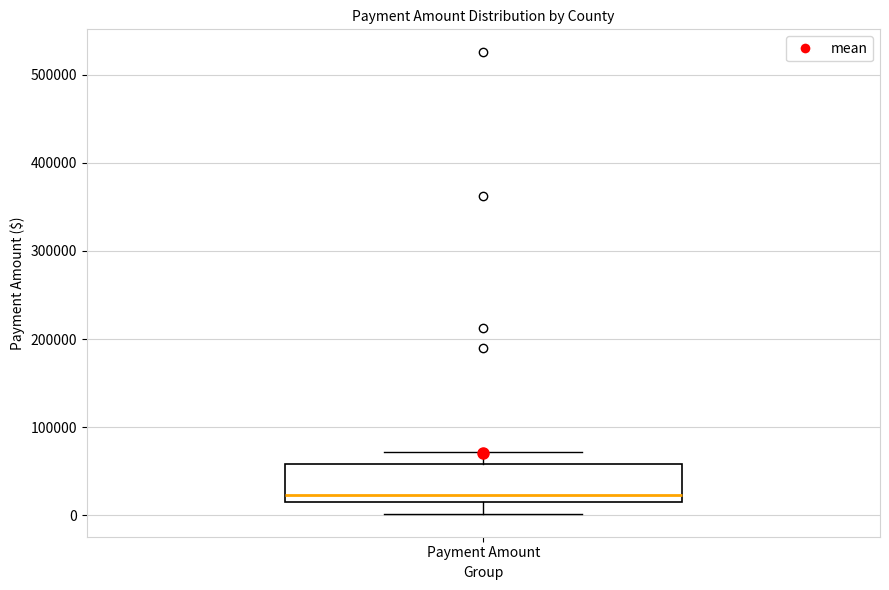

Where does the lower whisker of the box for Payment Amount end on the y-axis? The values are not printed on the chart, so give them approximately, as read against the axis.

0